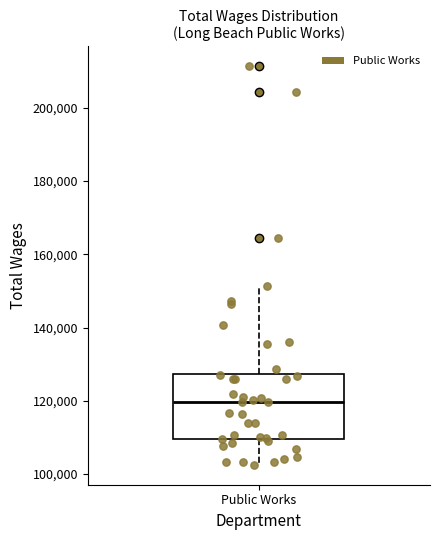

Where is the upper edge of the box for Public Works on the y-axis? The values are not printed on the chart, so give them approximately, as read against the axis.

128000